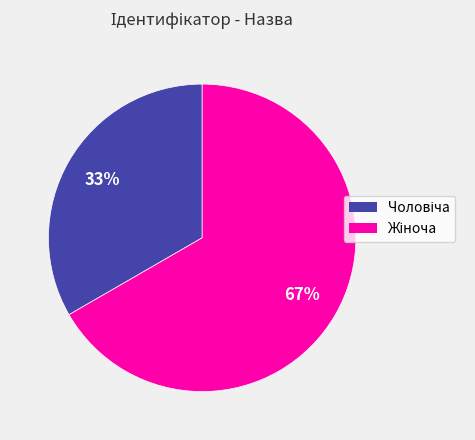

To the nearest percent, what is the average slice percentage?

50%